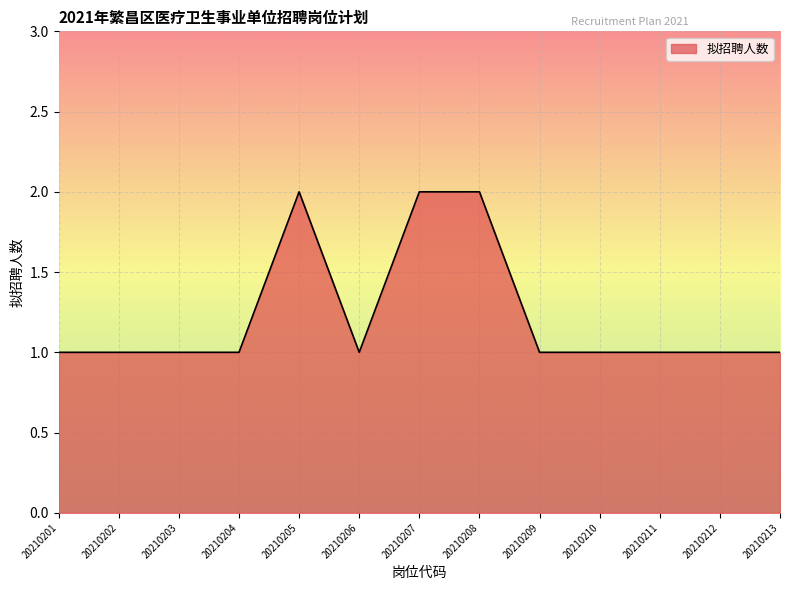

What is the difference between the maximum and second lowest values?

1